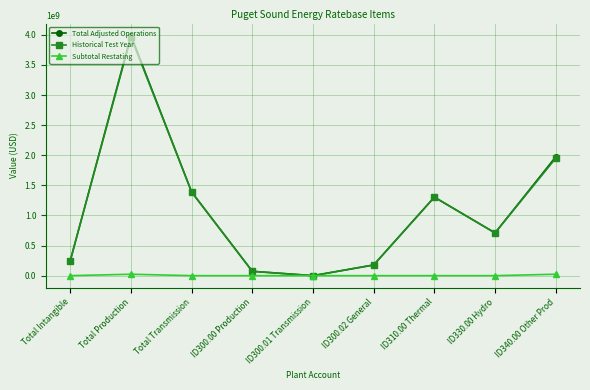

How many categories are shown in the chart?

9